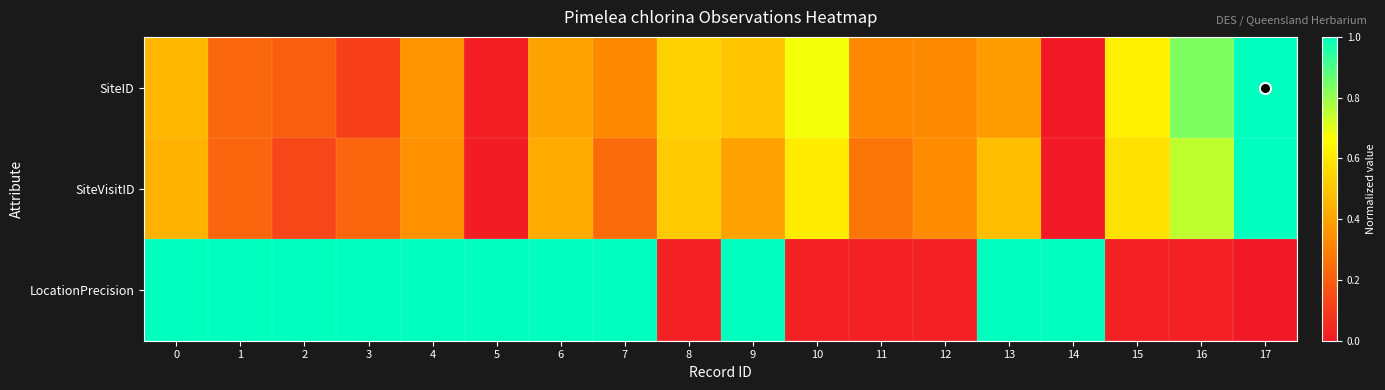

How many data points does each series have?

18